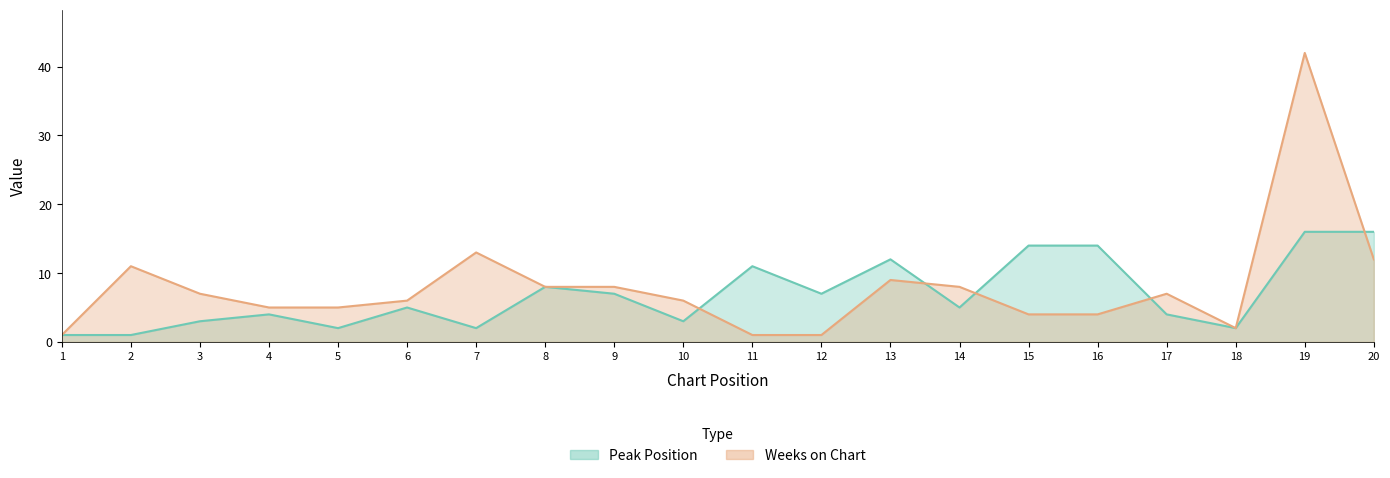

What is the value of the Weeks on Chart point at the 16th from the left?

4